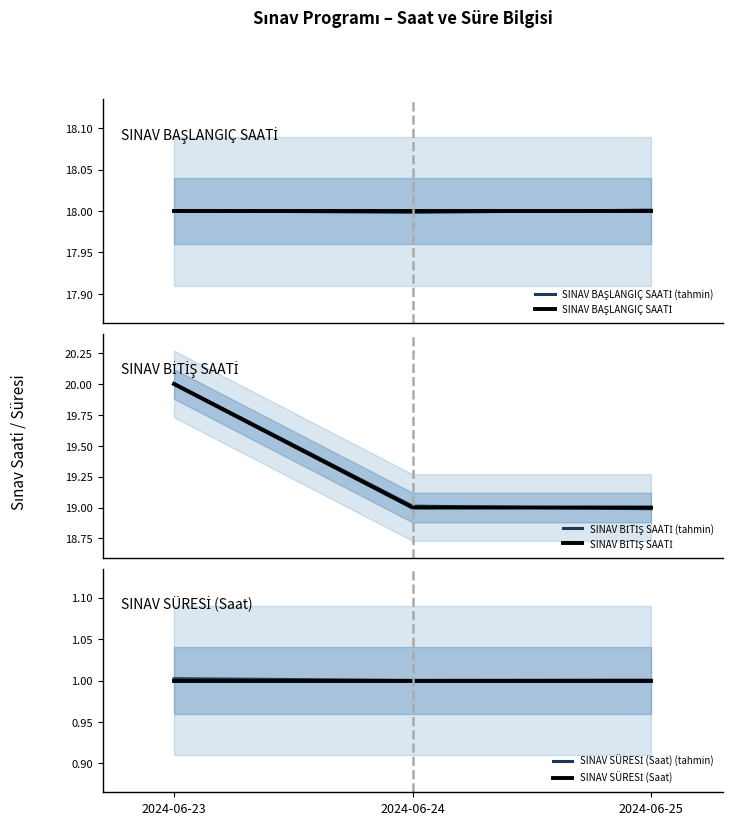

Which category has the lowest value in the SINAV BAŞLANGIÇ SAATİ series?

2024-06-23